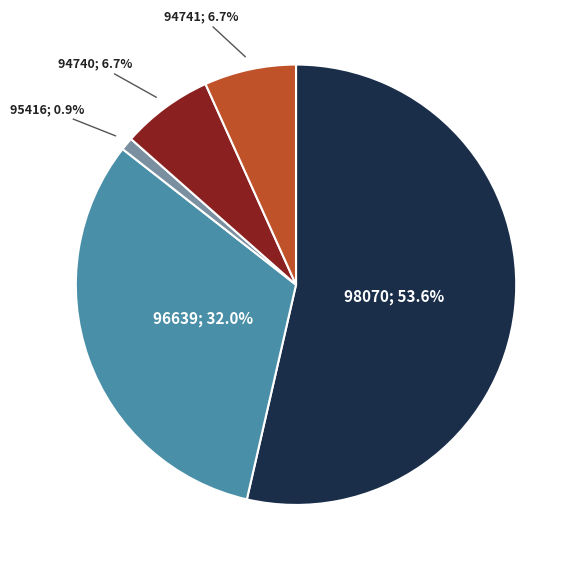

Is there a majority slice in this chart?

Yes